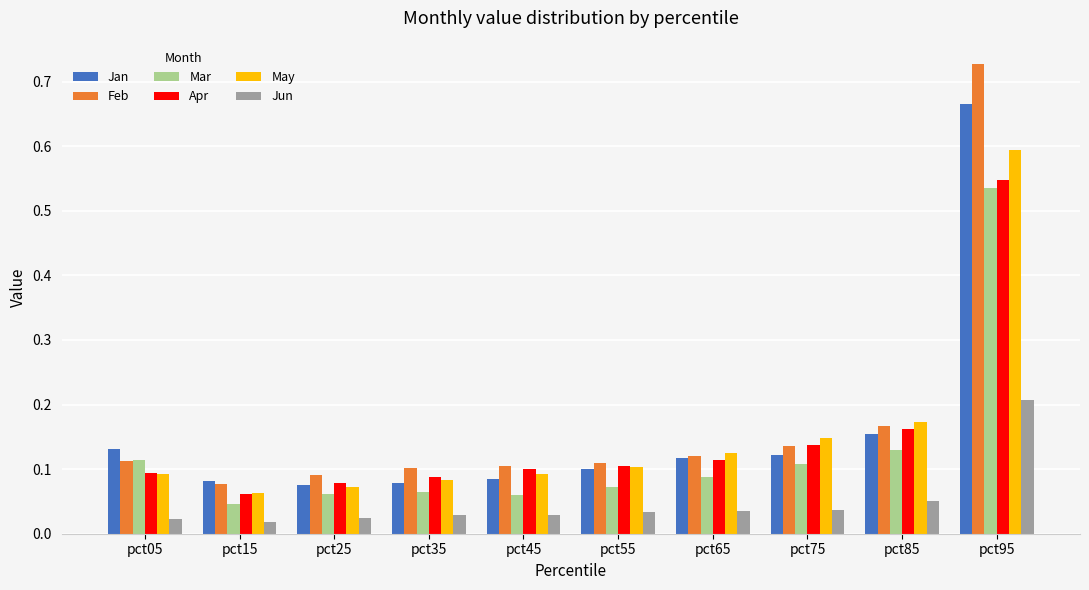

How many groups of bars are there?

10